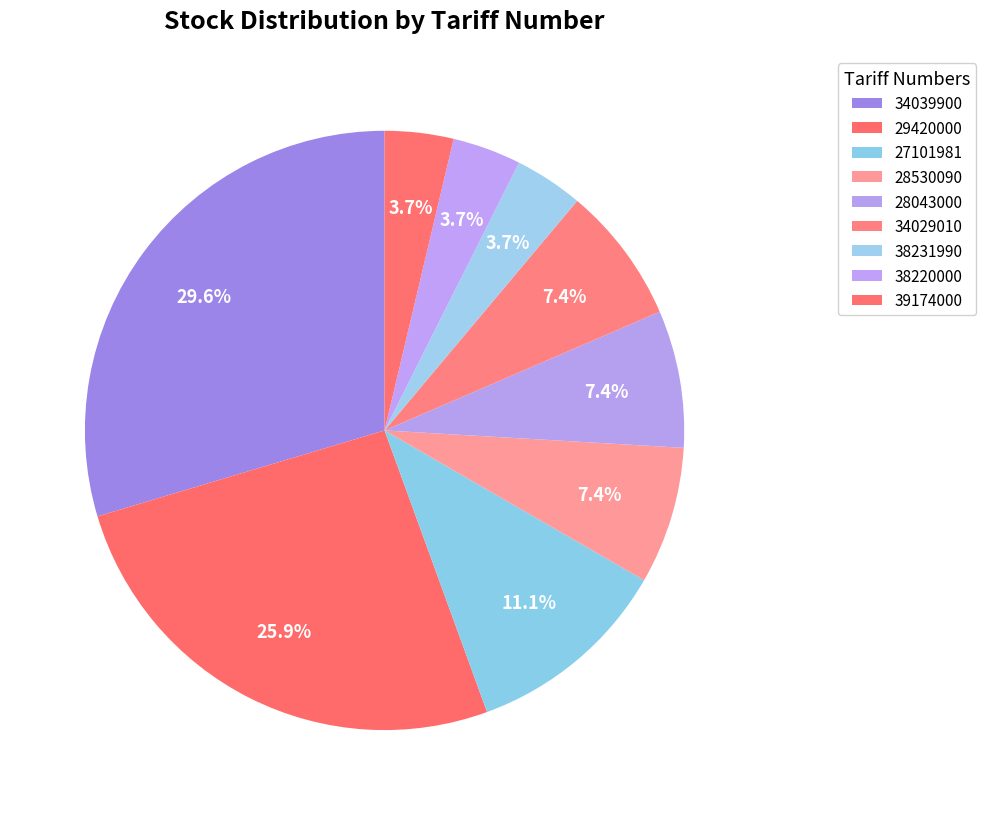

How many slices are in this pie chart?

9